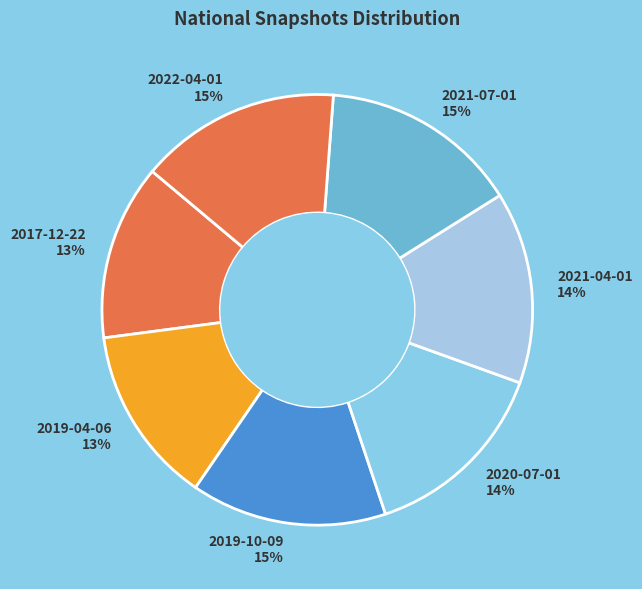

What percentage is the 2017-12-22 13% slice, to the nearest percent?

13%